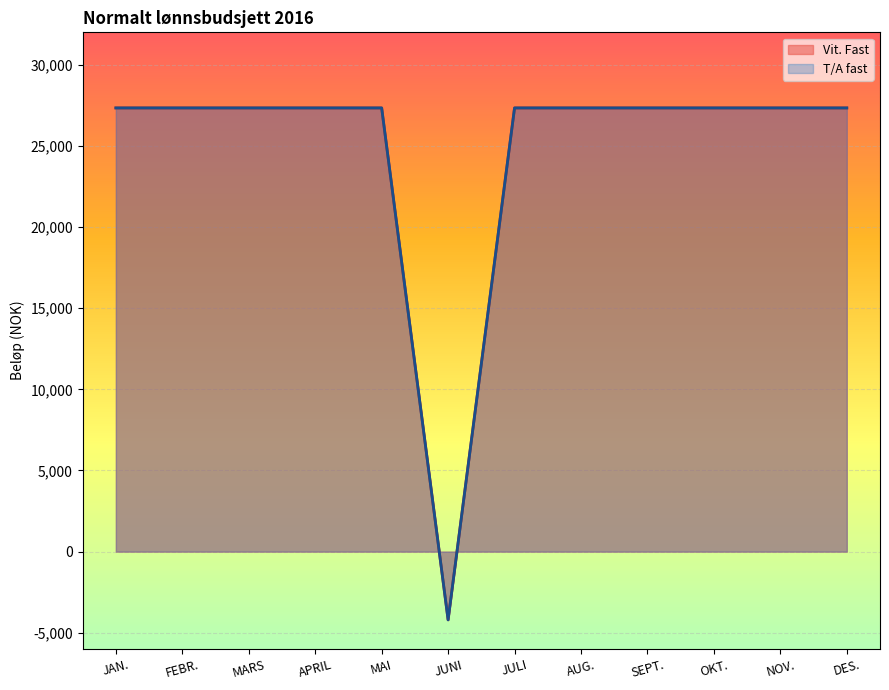

What is the label of the 2nd point from the right?

NOV.